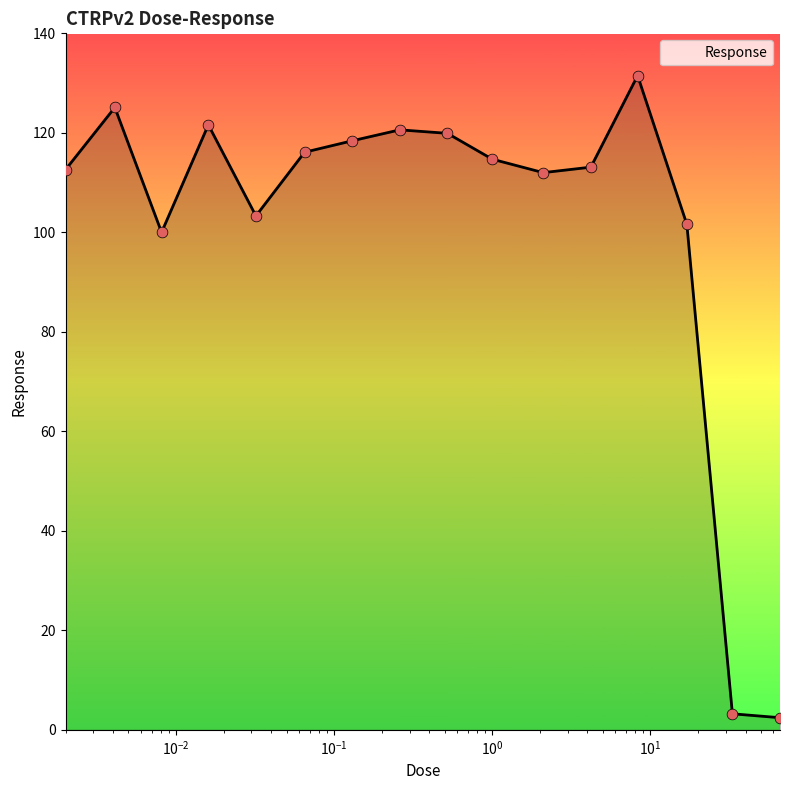

What is the maximum value shown in the chart?

131.5